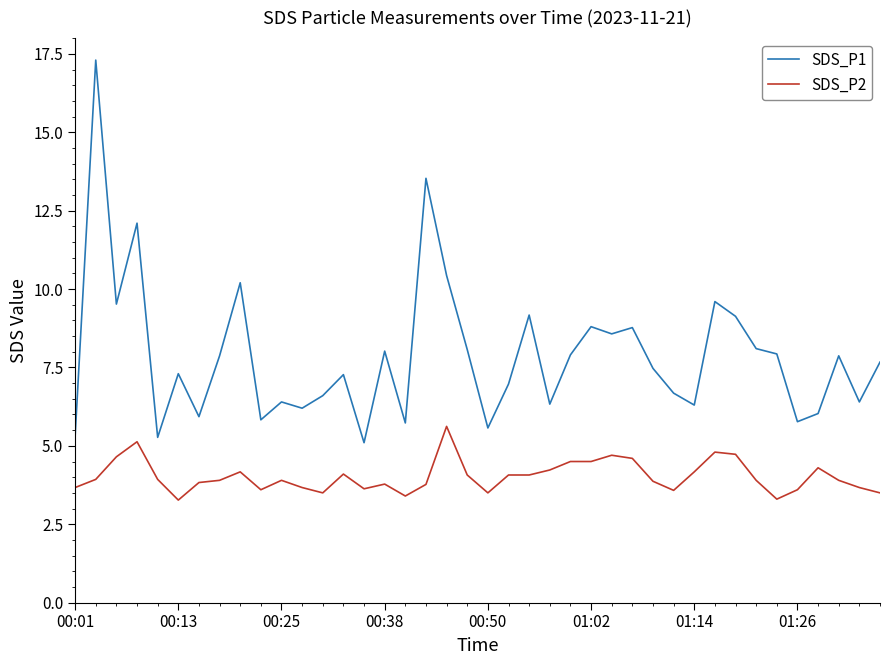

What is the maximum value for SDS_P1?

17.3